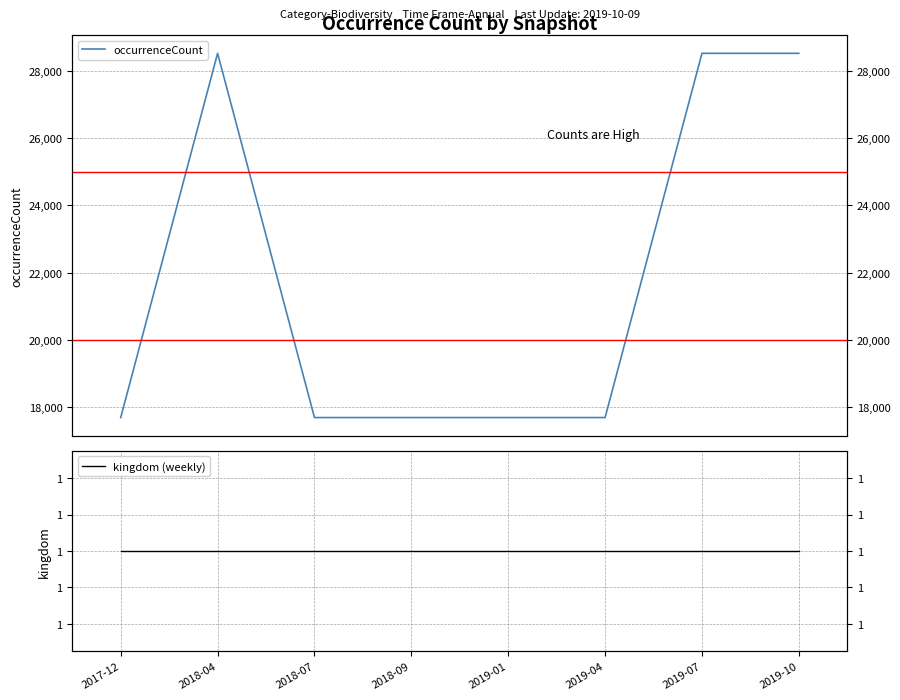

Reading left to right, transcribe all the data shown in this chart.

occurrenceCount: 17677	28537	17677	17677	17677	17677	28537	28537
kingdom (weekly): 1	1	1	1	1	1	1	1